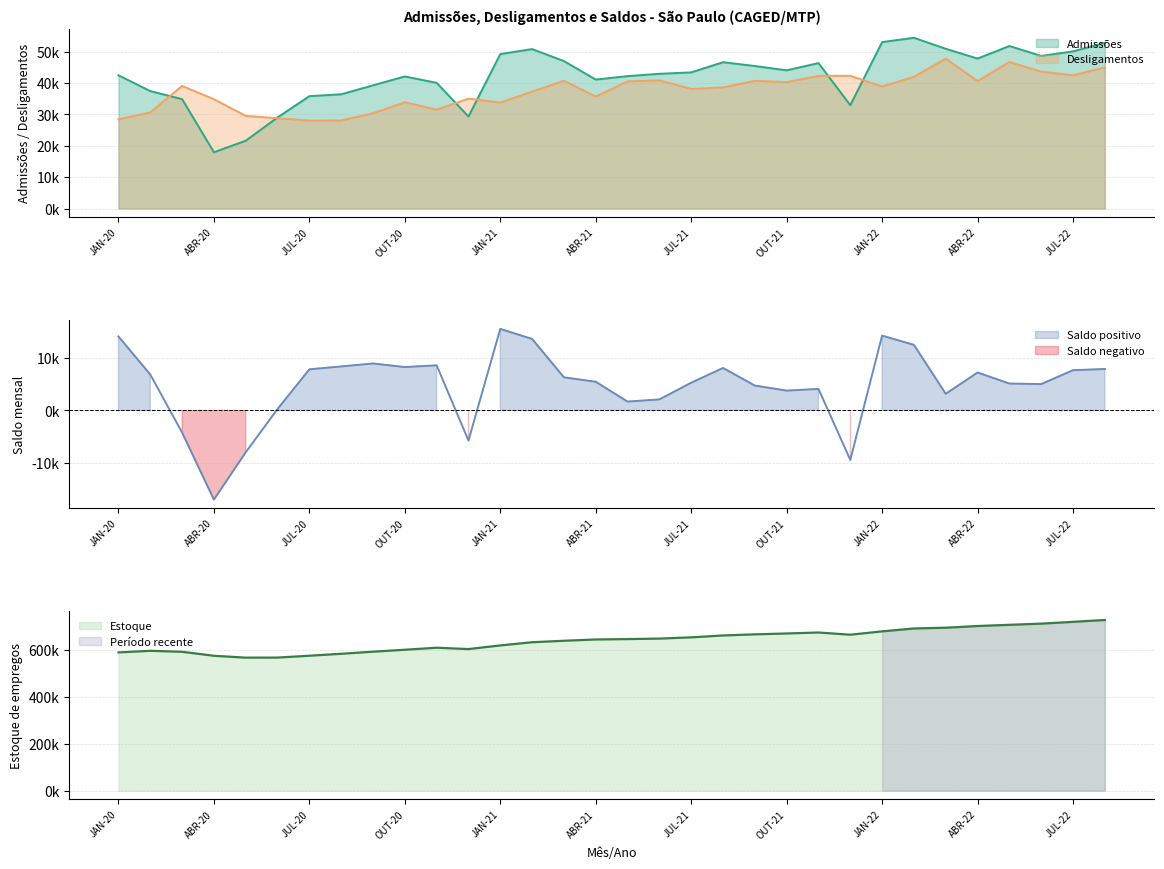

What is the lowest value of the Saldos series?

-16911